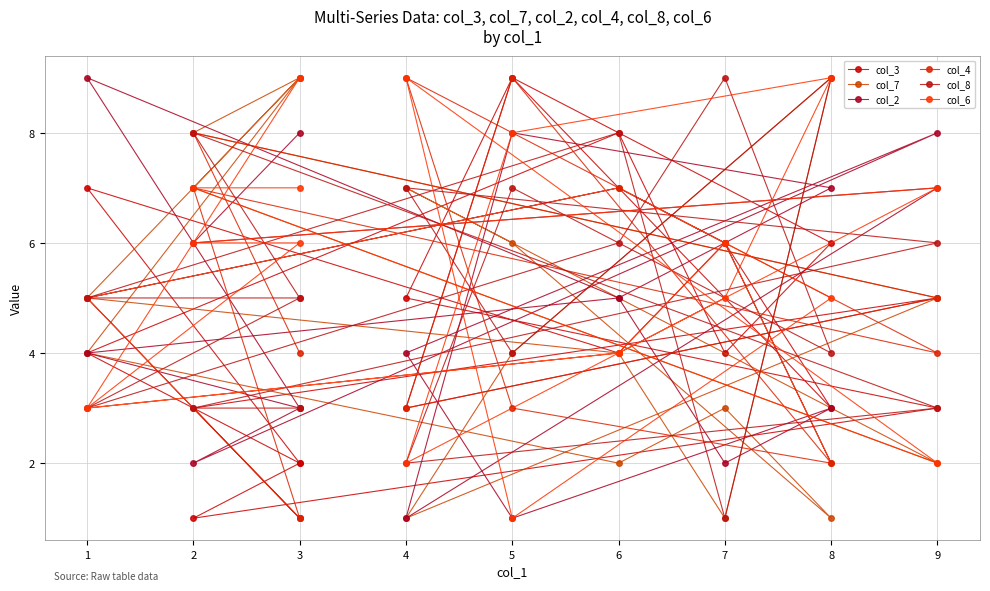

Where is the first local minimum for col_2?

7